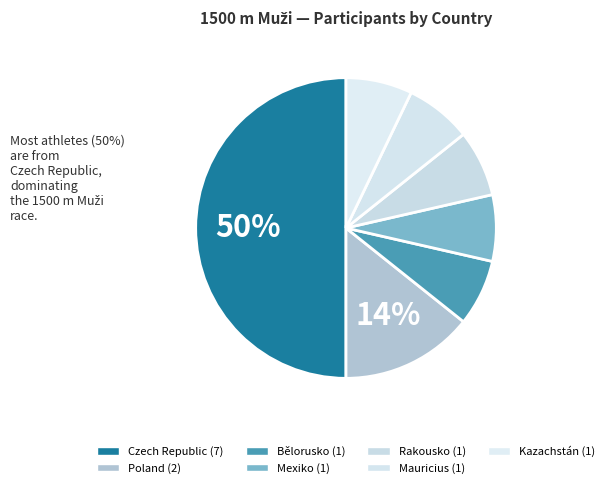

Rank the categories by value from highest to lowest.

Czech Republic, Poland, Bělorusko, Mexiko, Rakousko, Mauricius, Kazachstán